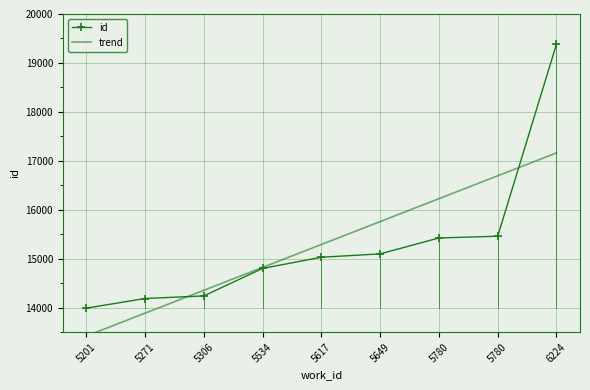

What is the change in value from 5617 to 6224?

+4355